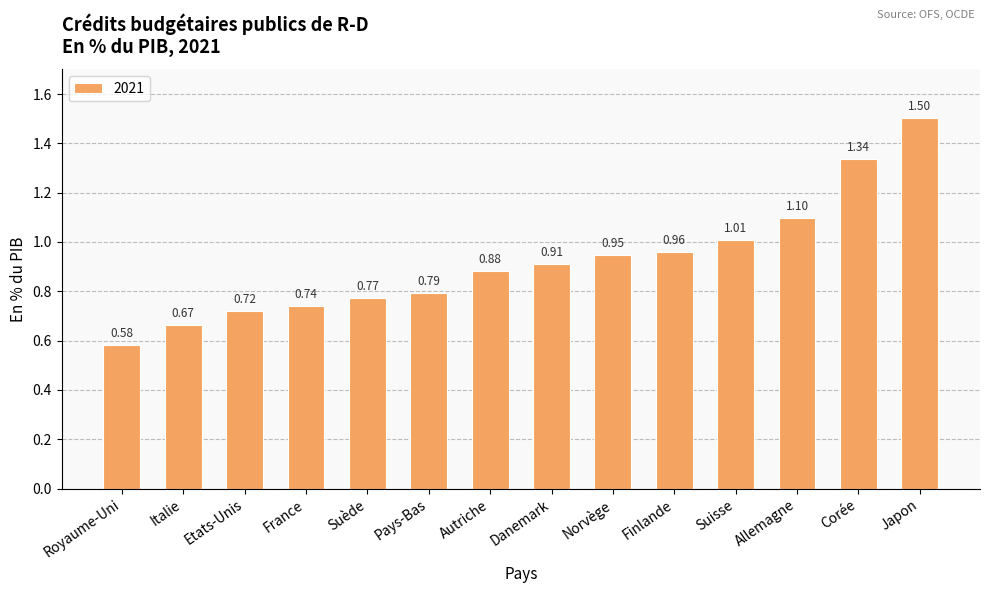

How many bars are there in total?

14